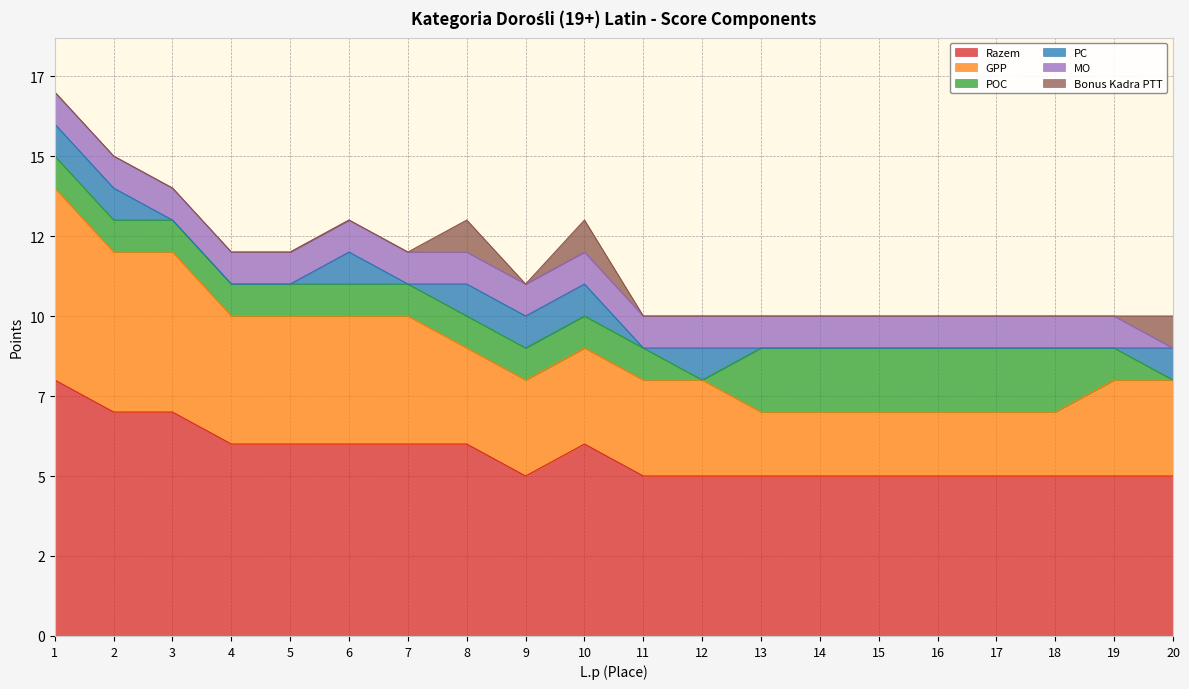

Is it true that MO equals 1 at 7?

True